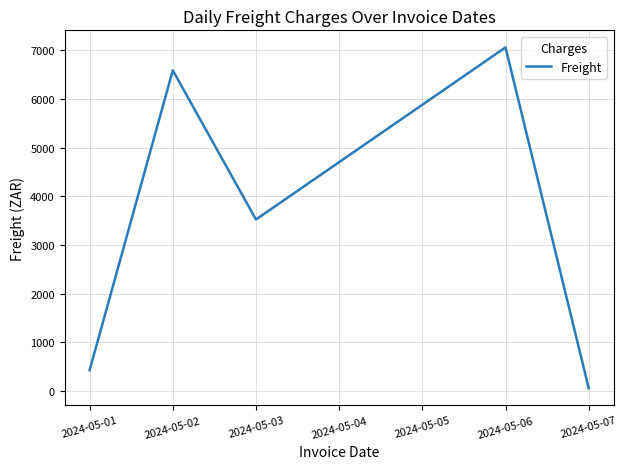

Between 2024-05-02 and 2024-05-03, which is larger?

2024-05-02